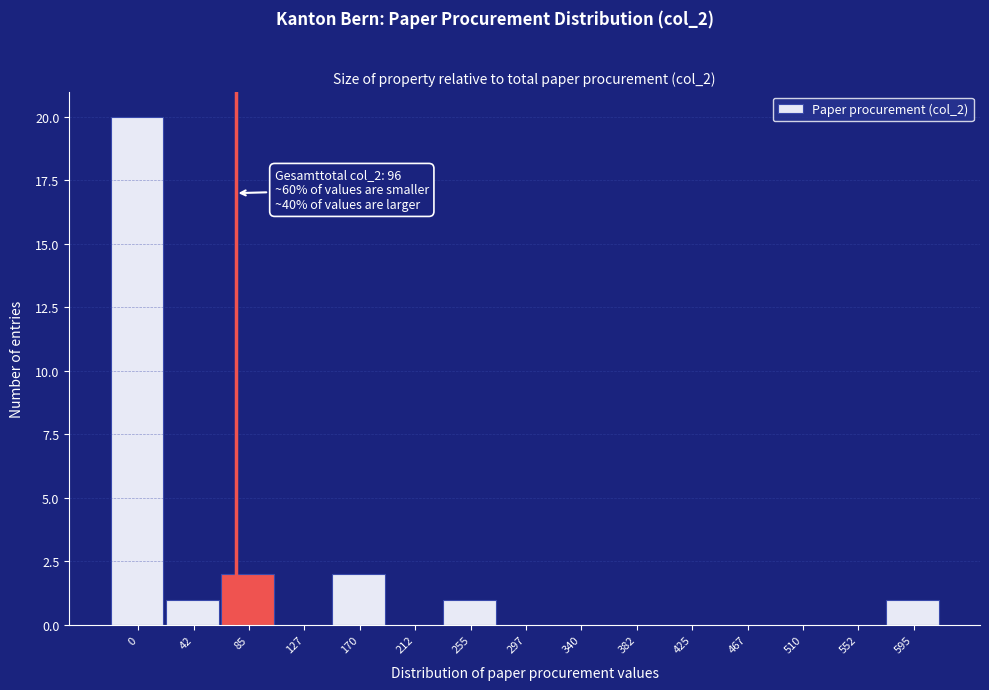

Reading left to right, what are all the values shown in this chart?

0=20	42=1	85=2	127=0	170=2	212=0	255=1	297=0	340=0	382=0	425=0	467=0	510=0	552=0	595=1